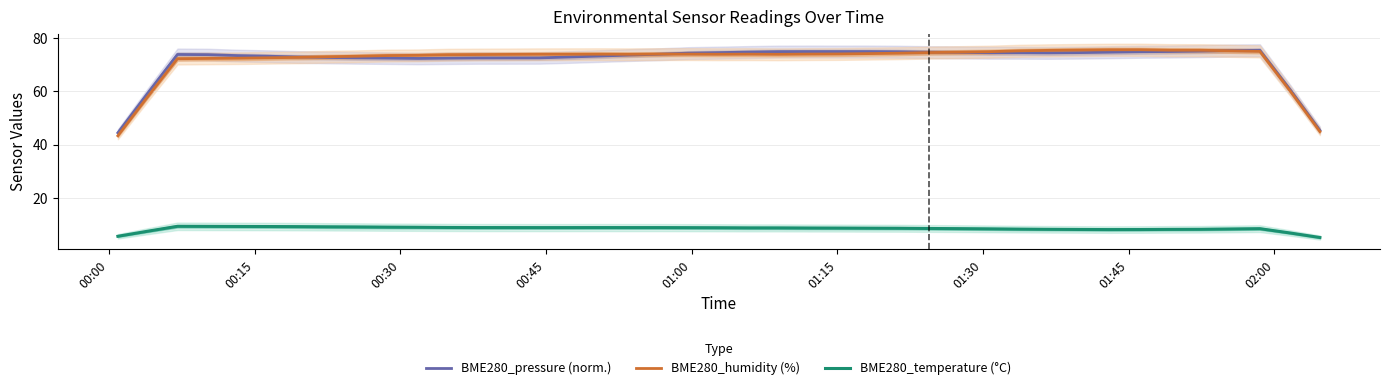

True or false: BME280_temperature (°C) and BME280_pressure (norm.) intersect in this chart.

False